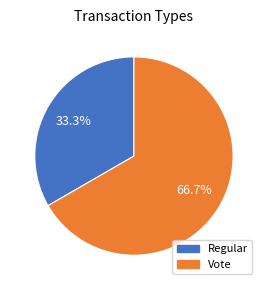

Which slice is the largest?

Vote